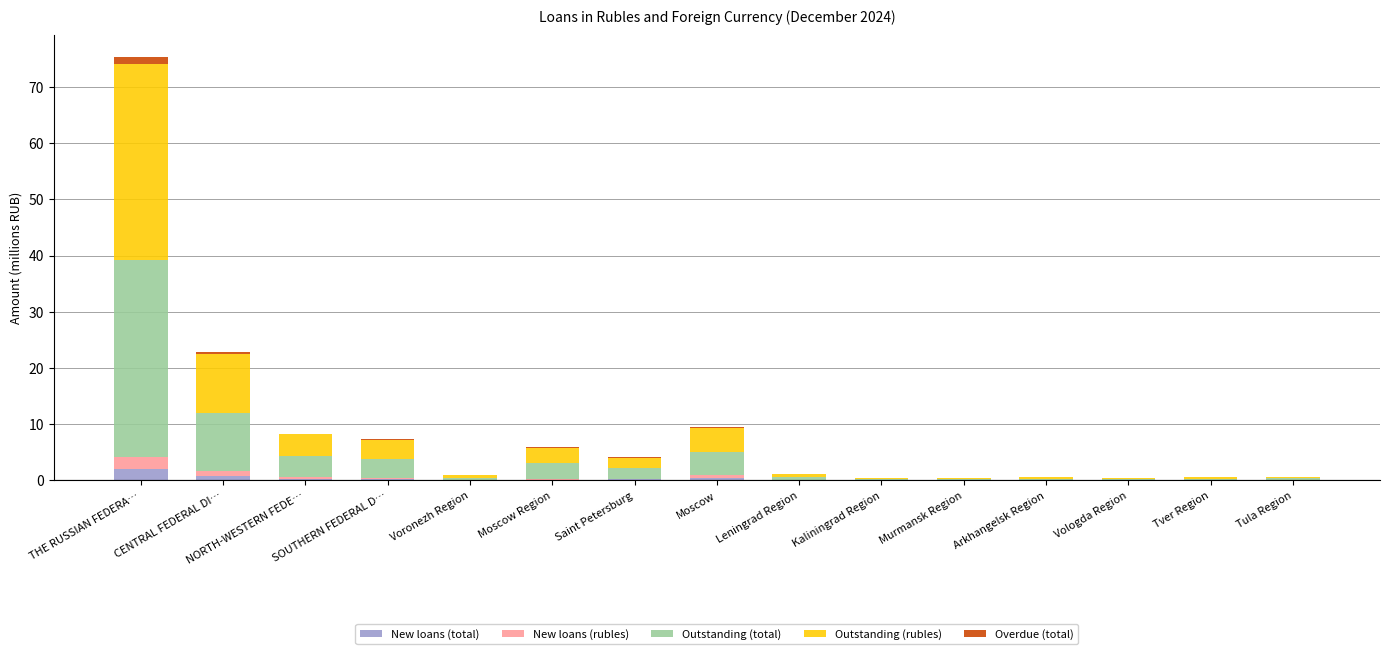

Read the New loans (total) value at THE RUSSIAN FEDERA….

2.1